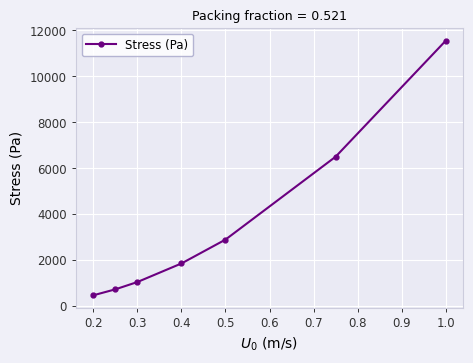

What is the smallest value displayed?

462.2